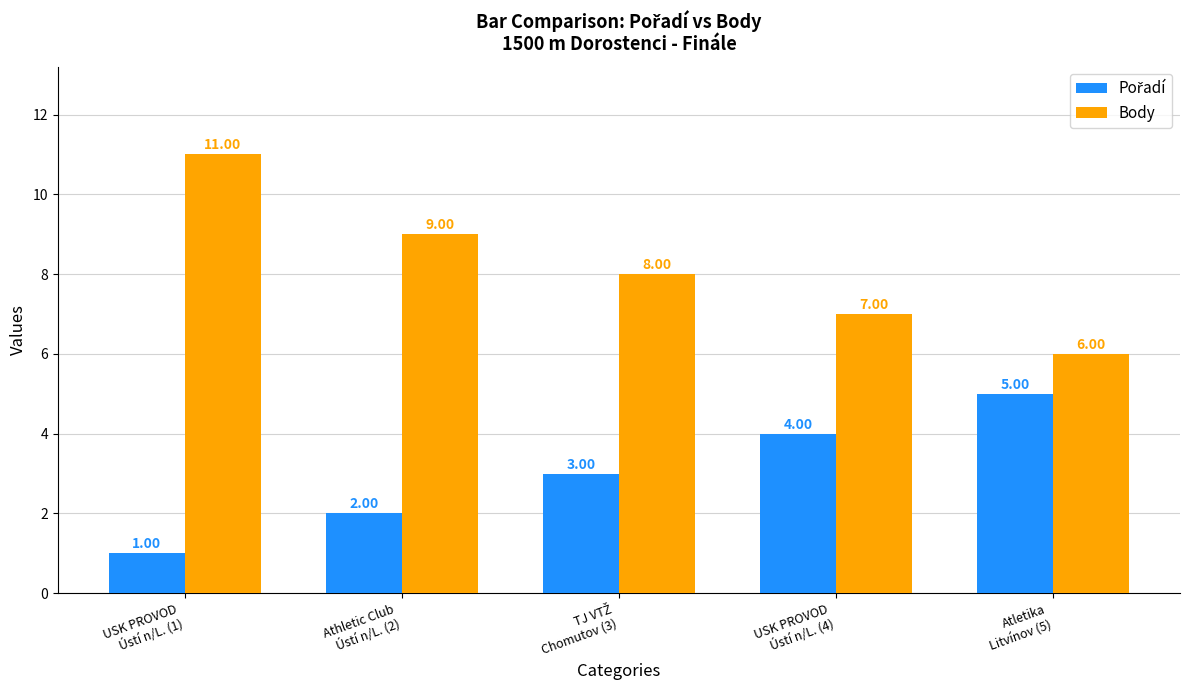

How many Body values are between 7 and 9?

3